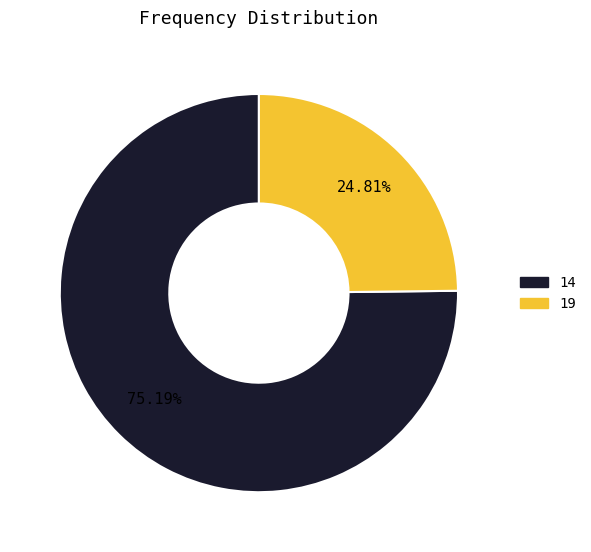

What percentage is NOT represented by 19?

75.2%